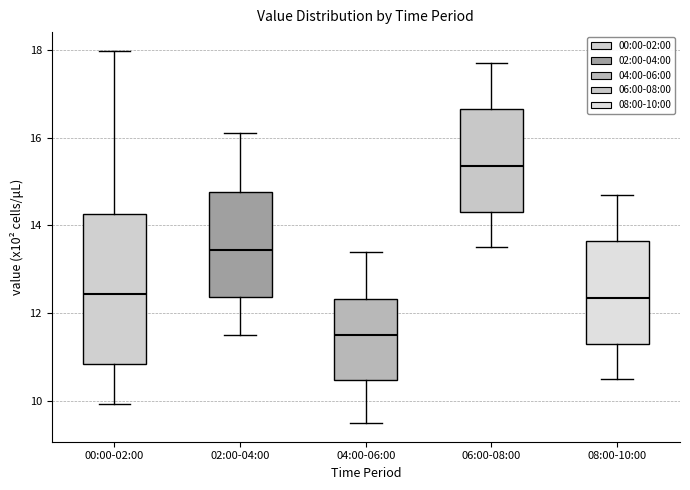

Which box's median line is the lowest?

04:00-06:00